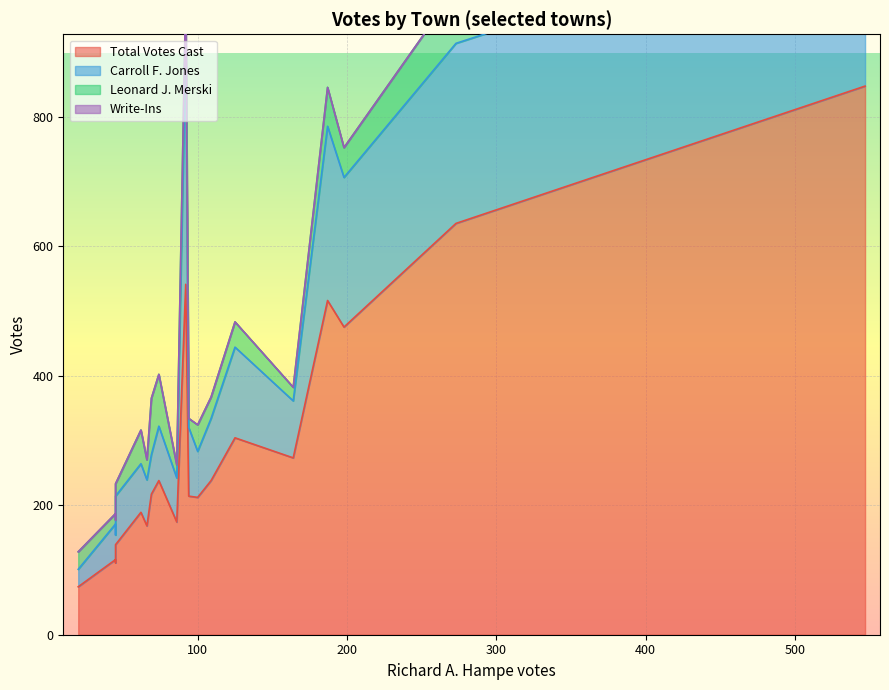

The value of Total Votes Cast at Newbury is 139. True or false?

True